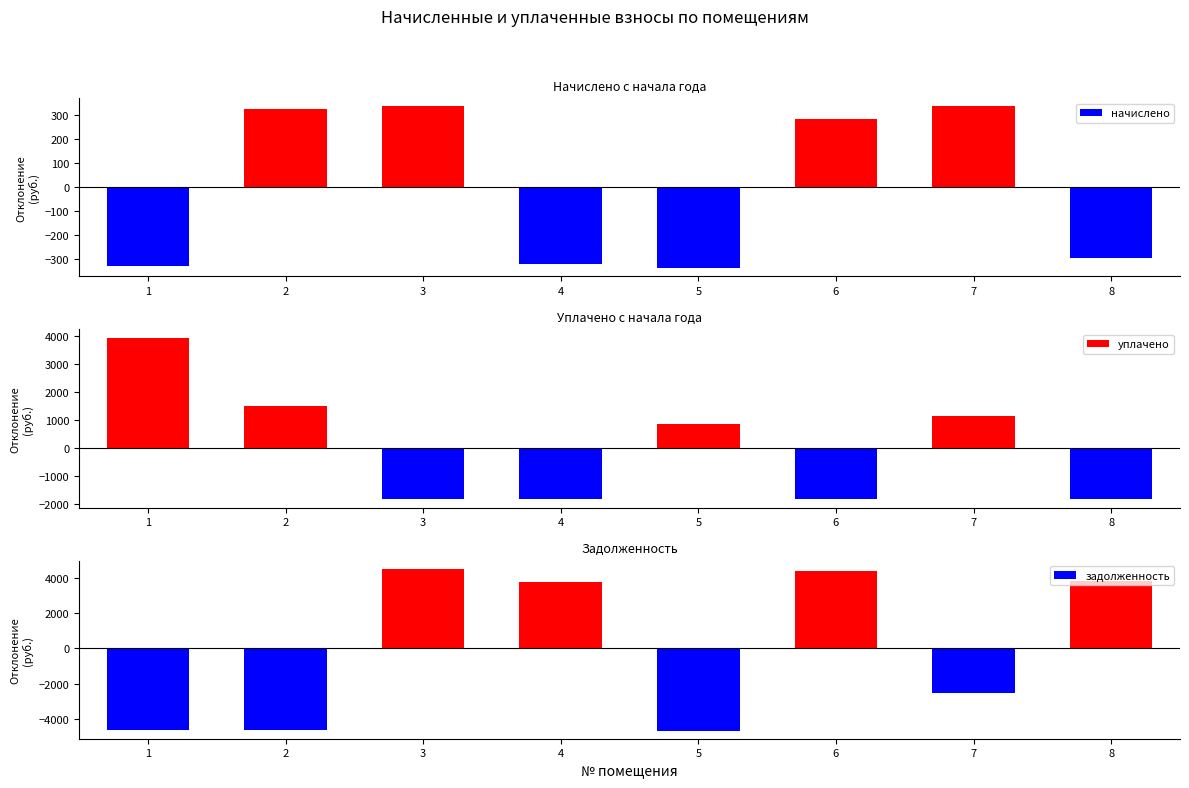

How many groups of bars are there?

8